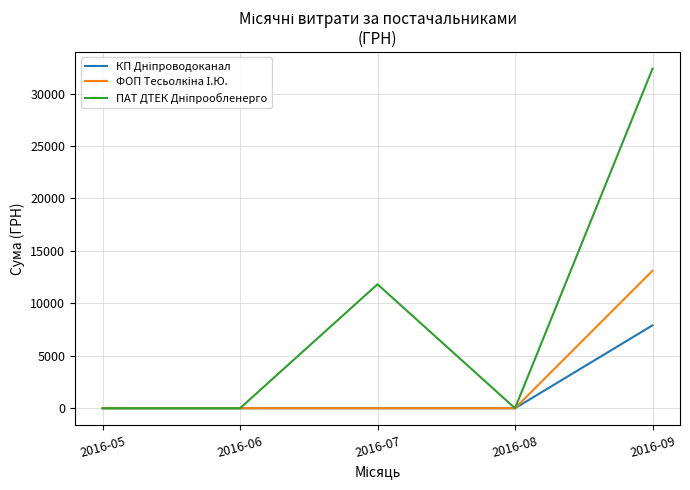

True or false: ФОП Тесьолкіна І.Ю. and КП Дніпроводоканал cross at least once.

False